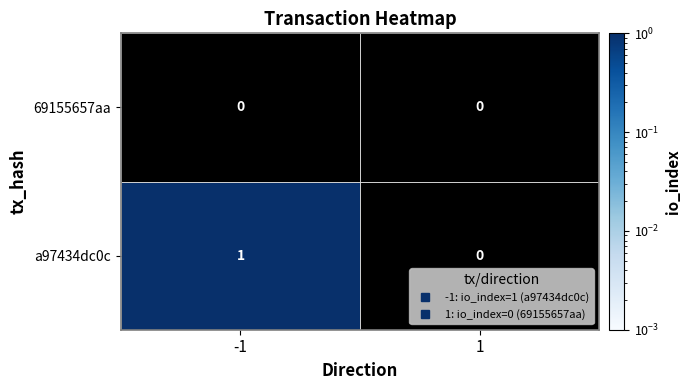

Which series changed the most between -1 and 1?

a97434dc0c